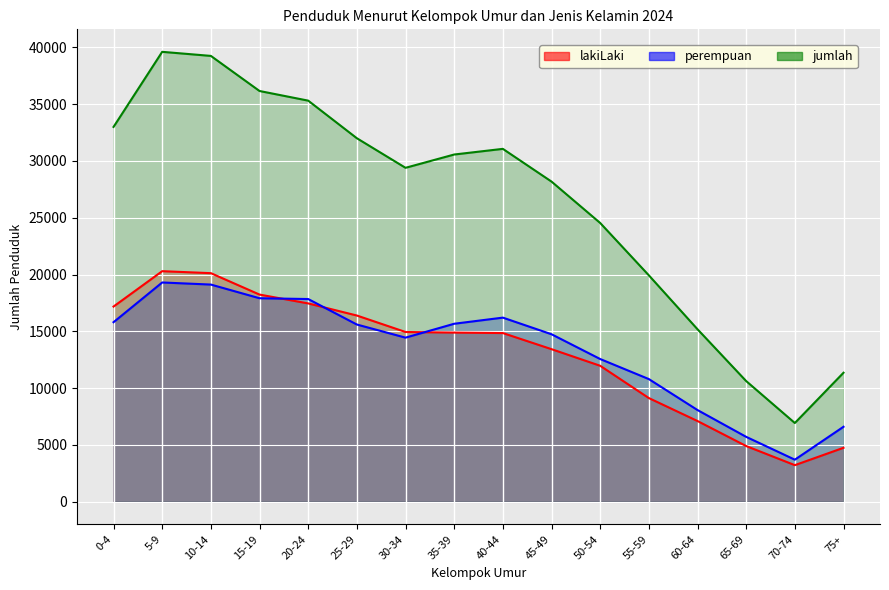

What is the average value of the jumlah series?

26438